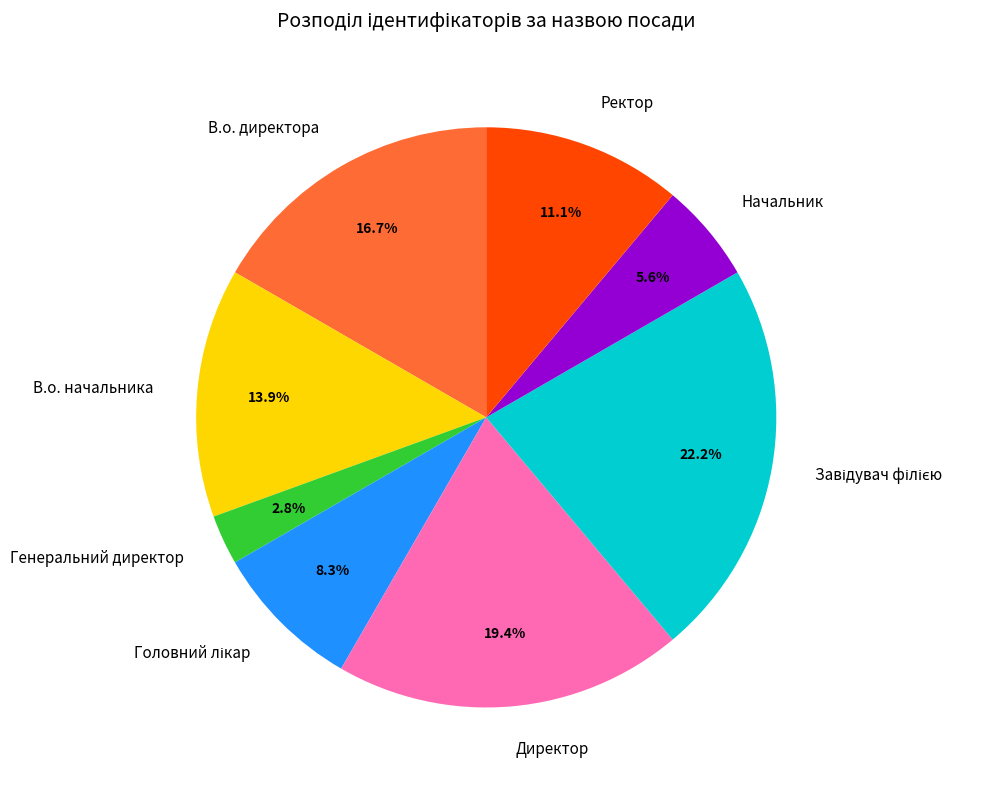

Which has a higher value, Генеральний директор or В.о. начальника?

В.о. начальника